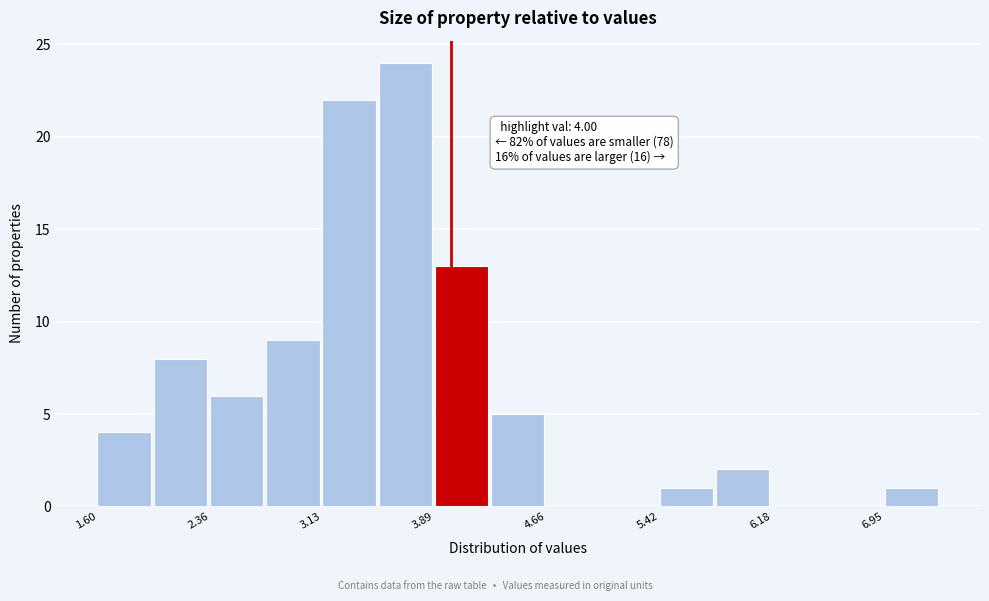

Around what value on the x-axis is the tallest bar? Give the approximate position of its centre, as read against the axis.

3.7